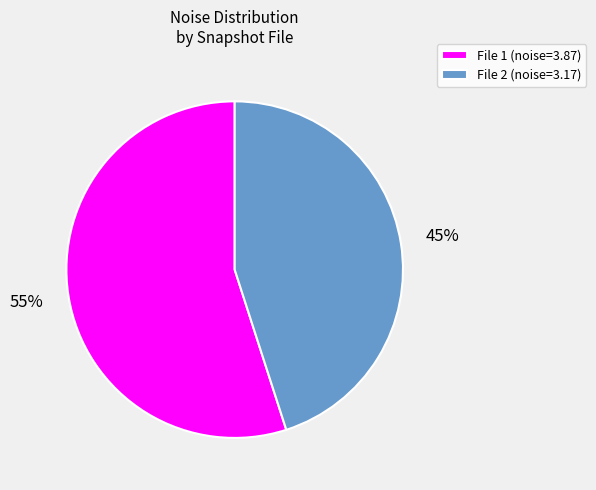

What percentage is the File 2 (noise=3.17) slice, to the nearest percent?

45%